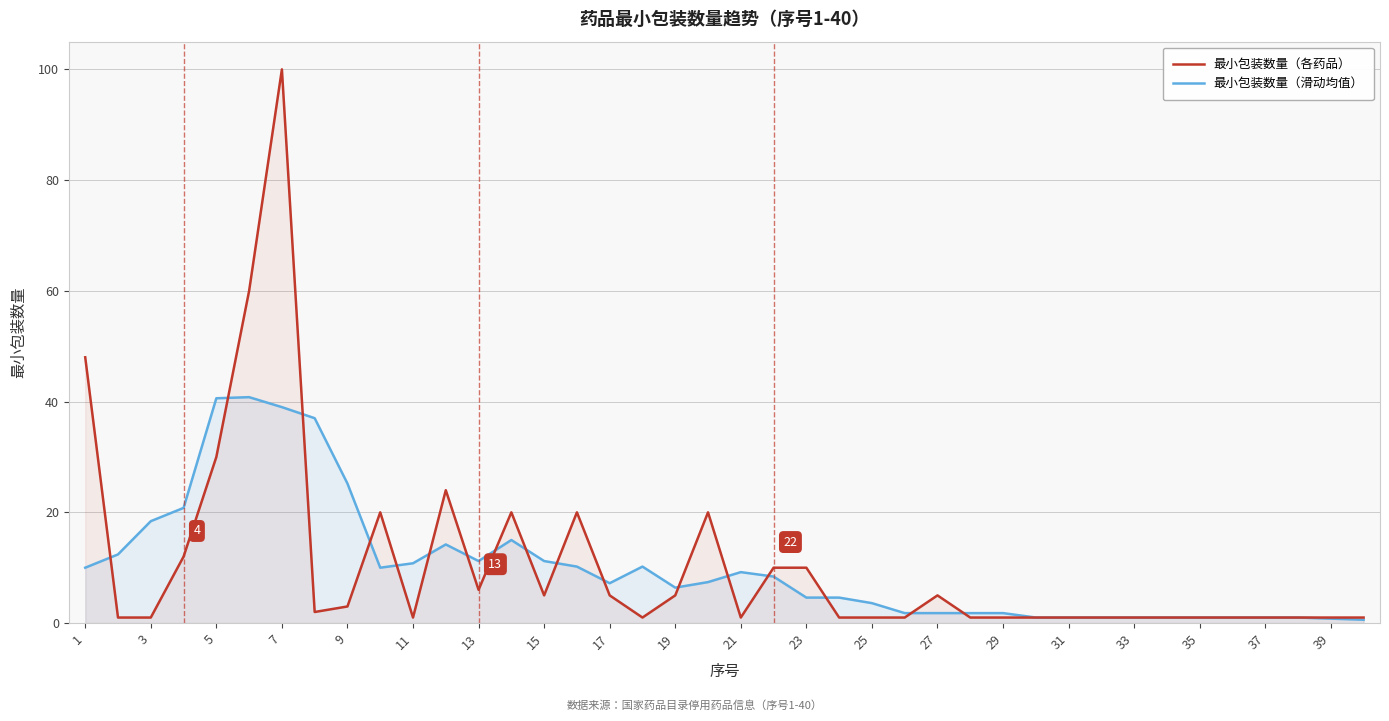

List the series in order of their overall mean, highest first.

最小包装数量（各药品）, 最小包装数量（滑动均值）